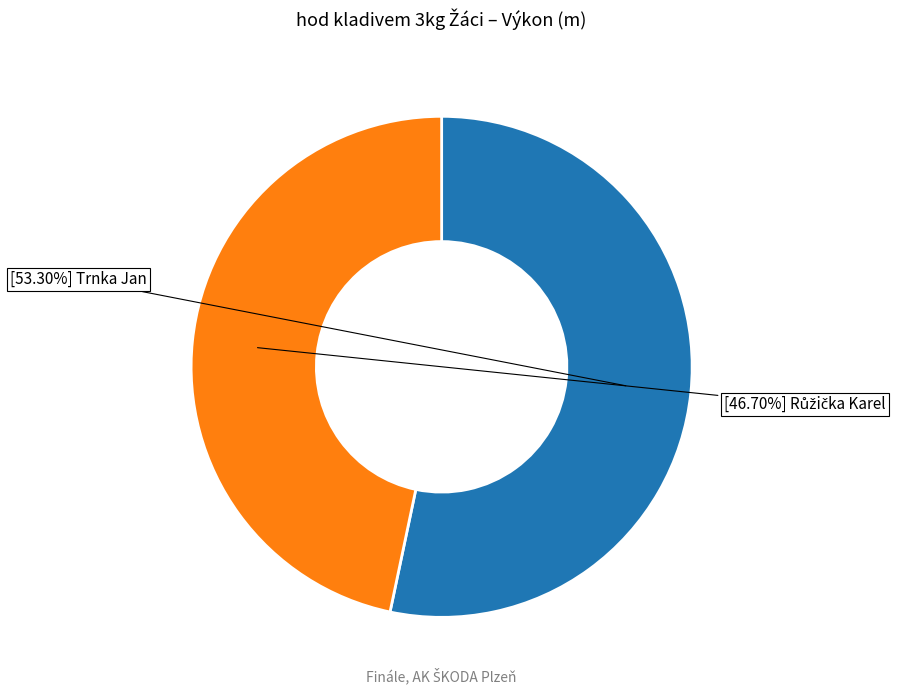

Is there any slice that represents more than half of the pie?

Yes